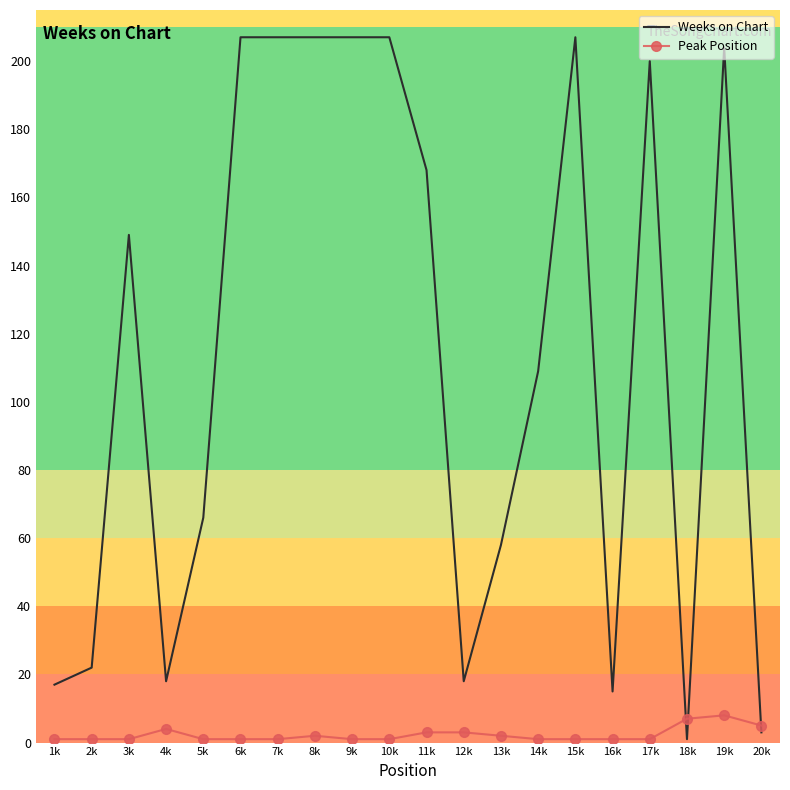

Which series has the largest range (max minus min)?

Weeks on Chart